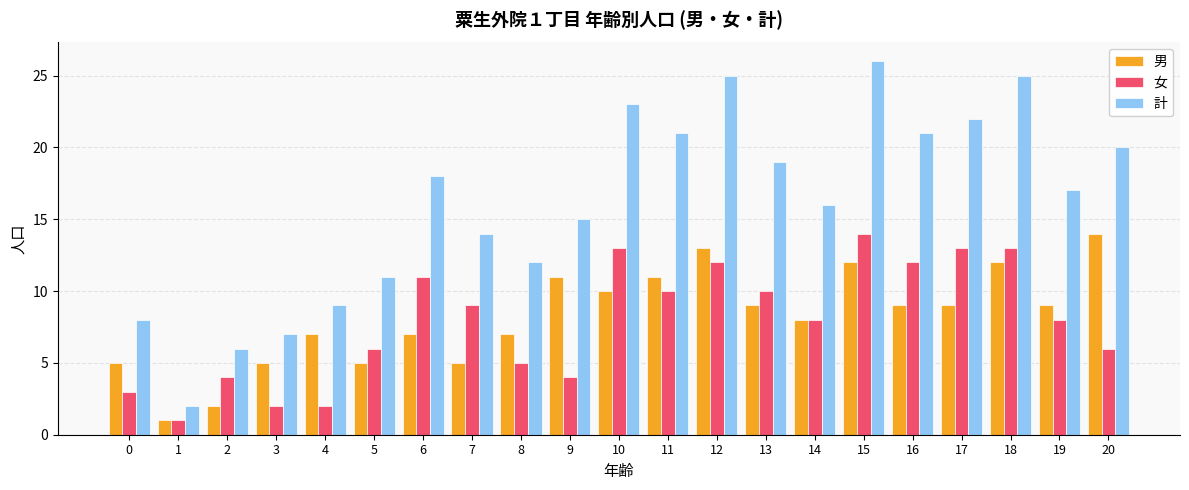

Which series has the largest range (max minus min)?

計